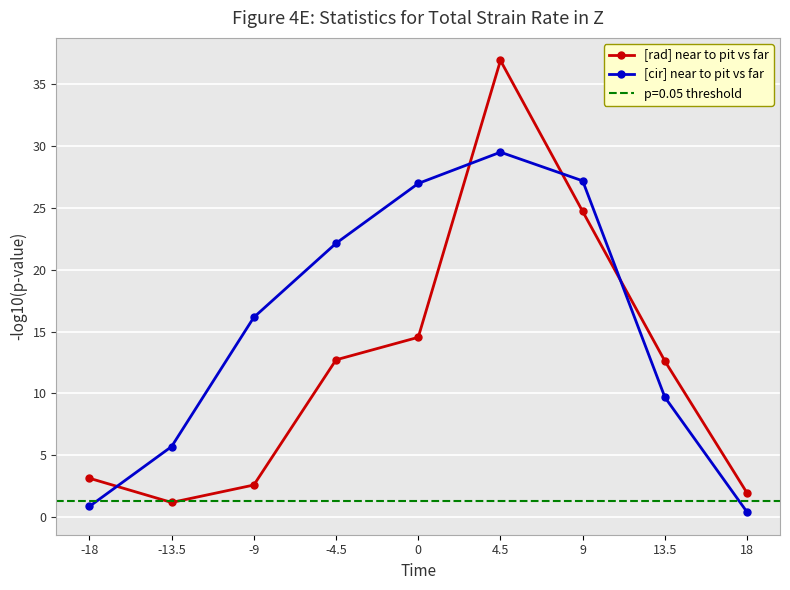

True or false: [cir] near to pit vs far and [rad] near to pit vs far intersect in this chart.

True